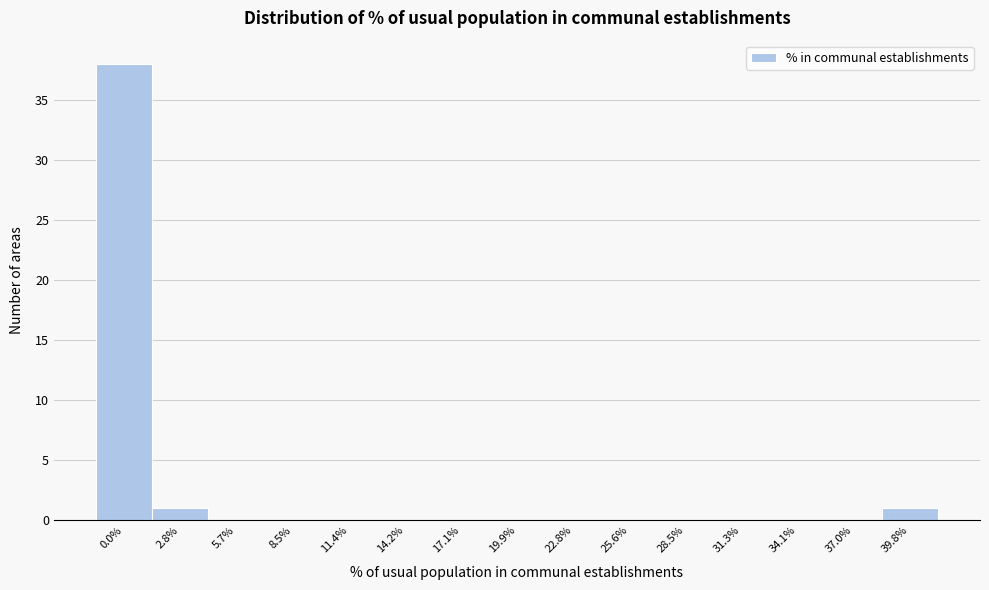

What is the maximum value shown in the chart?

38